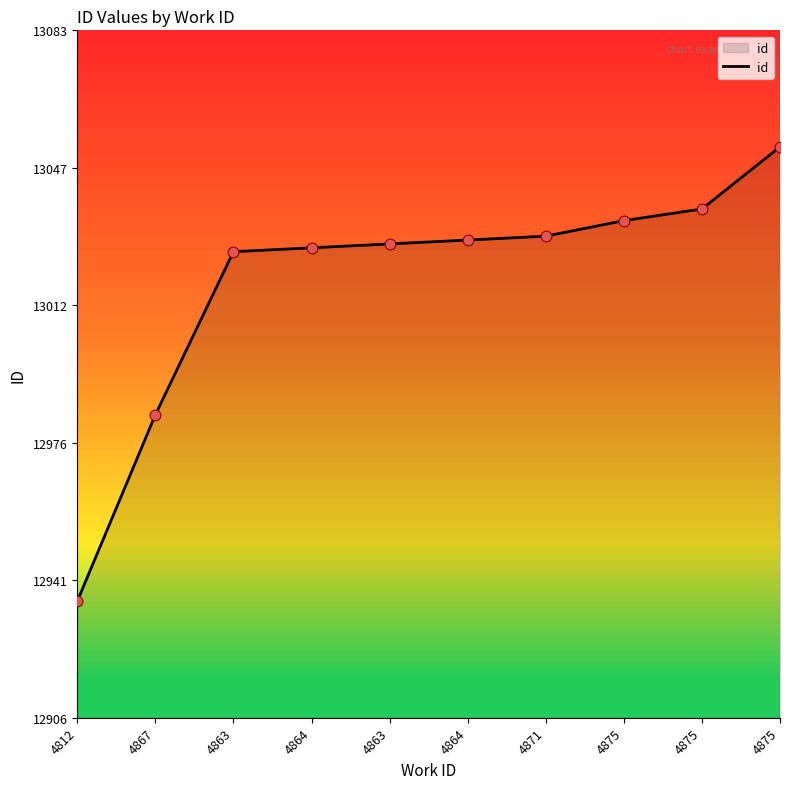

Between 4863 and 4864, which is larger?

4863